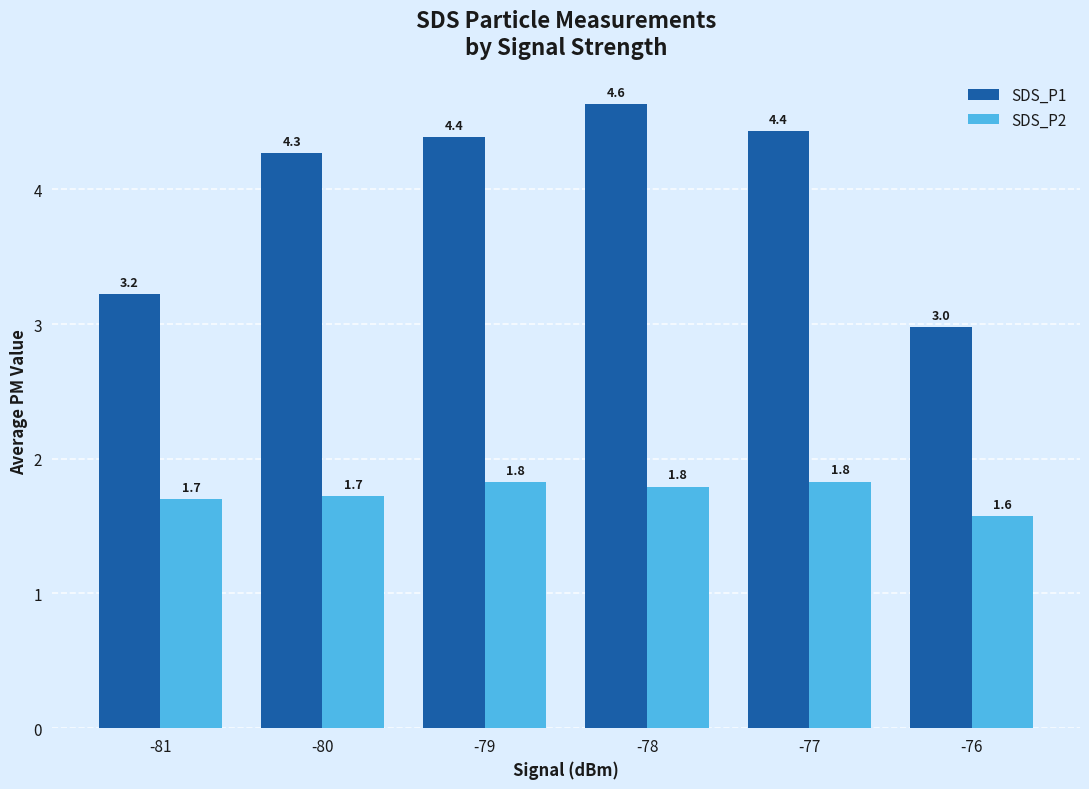

Are the bars horizontal?

No